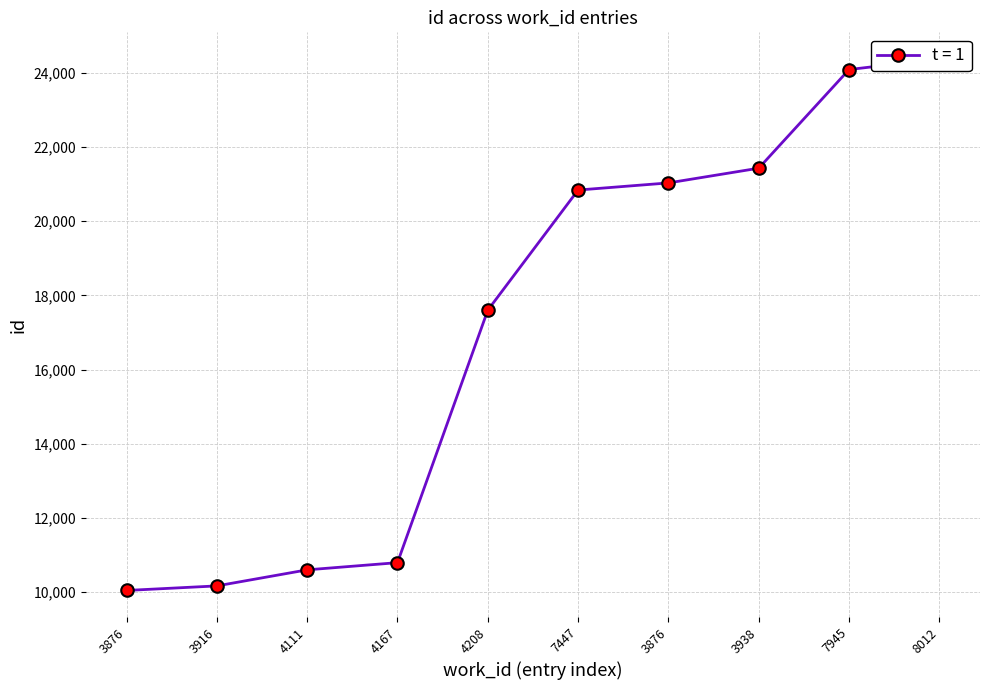

How many values exceed 20839?

4